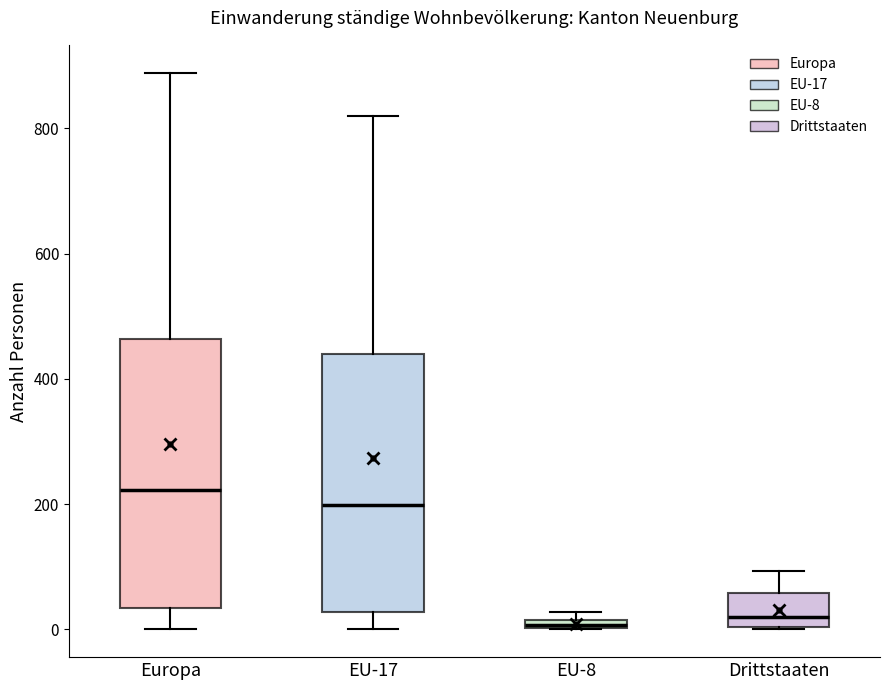

Where does the median line of the box for Europa sit on the y-axis? The values are not printed on the chart, so give them approximately, as read against the axis.

220